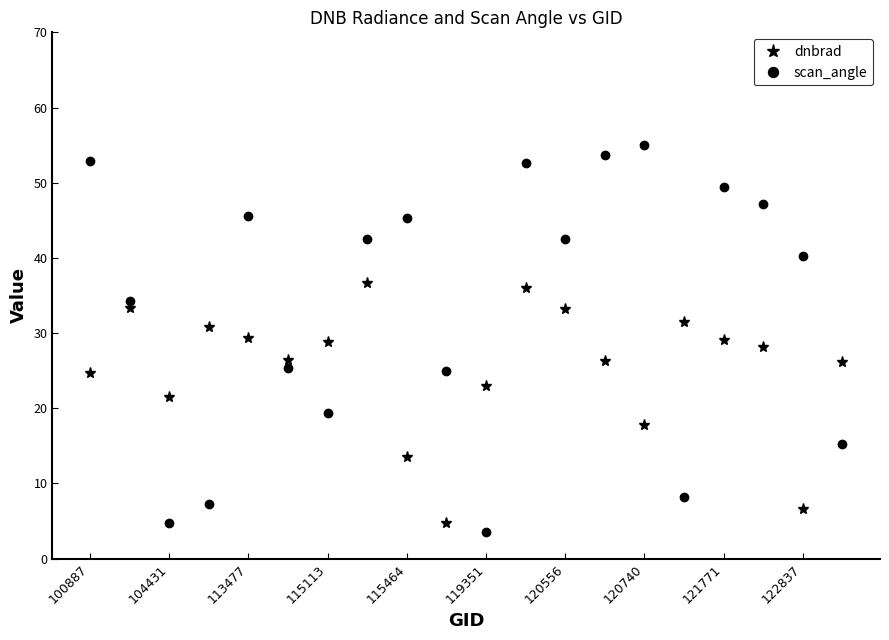

How many values in the dnbrad series are below 28?

10